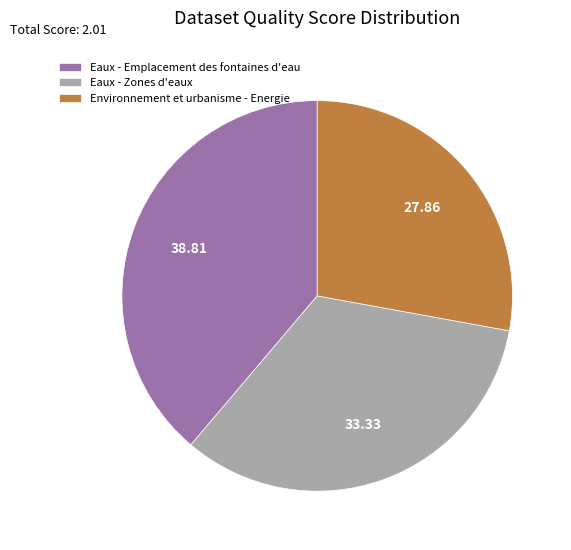

Rank the categories by value from highest to lowest.

Eaux - Emplacement des fontaines d'eau, Eaux - Zones d'eaux, Environnement et urbanisme - Energie